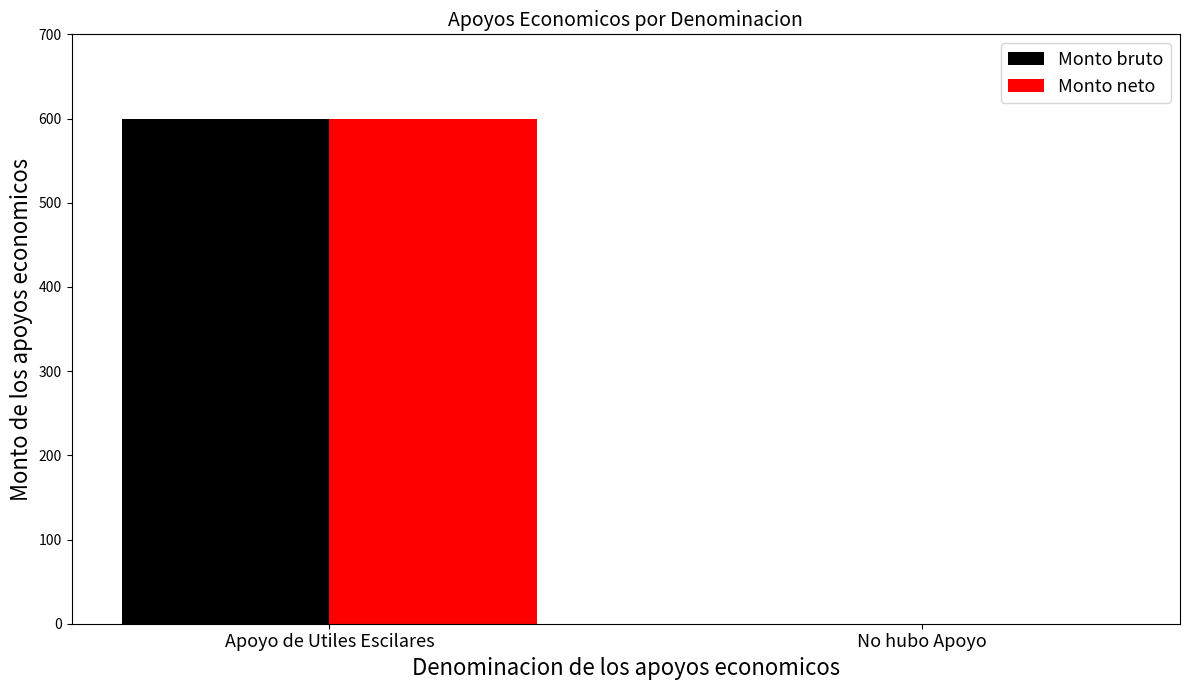

At which category is the sum across all series the highest?

Apoyo de Utiles Escilares